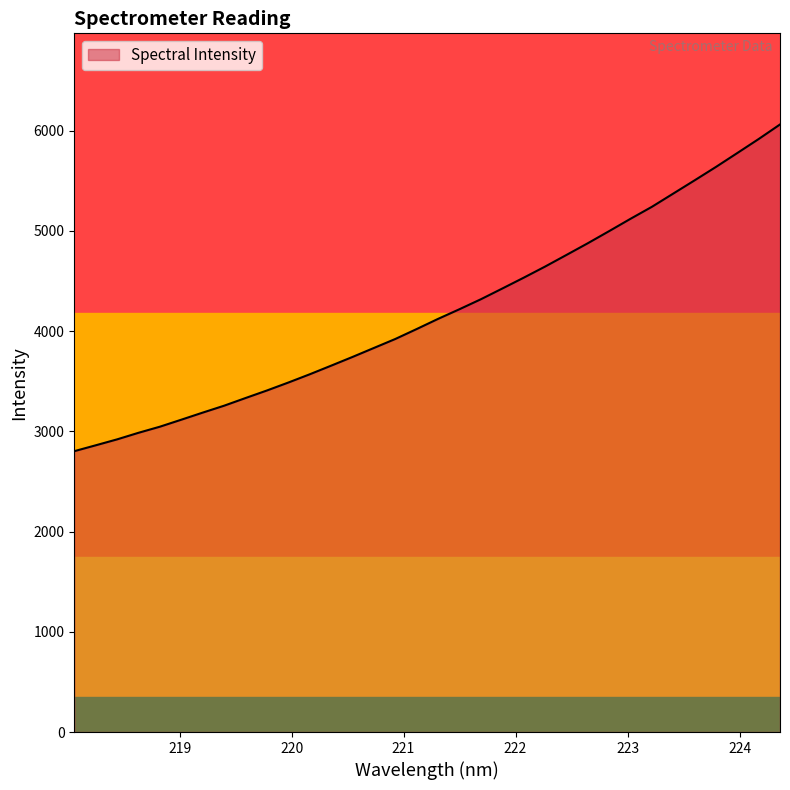

Approximately how many times larger is the value at 221.6902 compared to 221.4993?

1.0